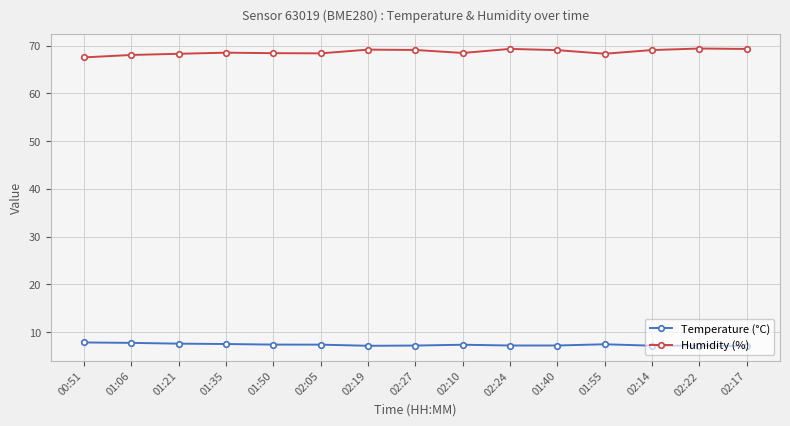

What is the label of the 6th point from the left?

02:05